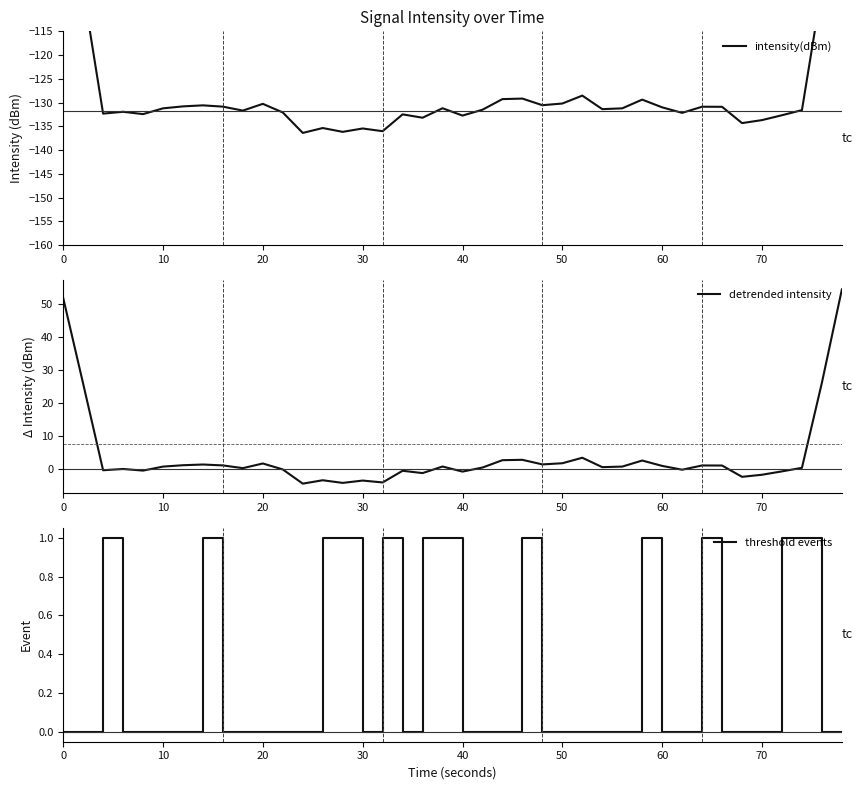

True or false: intensity(dBm) and detrended intensity intersect in this chart.

False